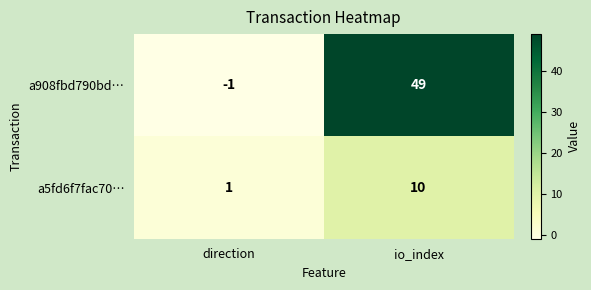

Reading left to right, extract all data points from this chart.

a908fbd790bd…: direction=-1	io_index=49
a5fd6f7fac70…: direction=1	io_index=10